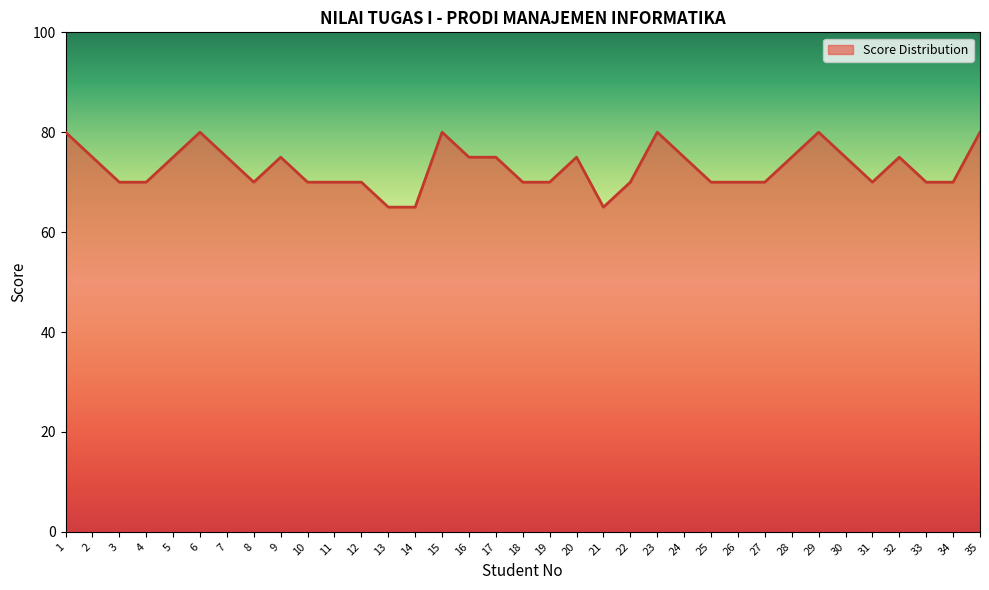

The chart shows a value of 44 at 23. True or false?

False